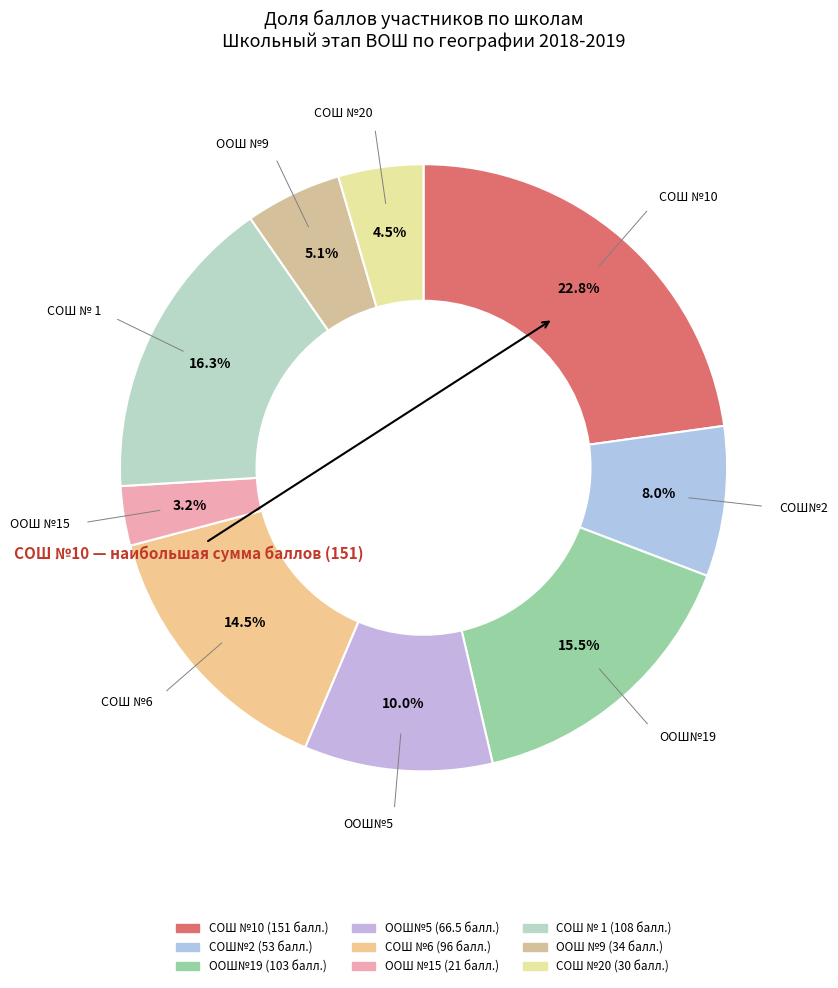

Rank the categories by value from lowest to highest.

ООШ №15, СОШ №20, ООШ №9, СОШ№2, ООШ№5, СОШ №6, ООШ№19, СОШ № 1, СОШ №10